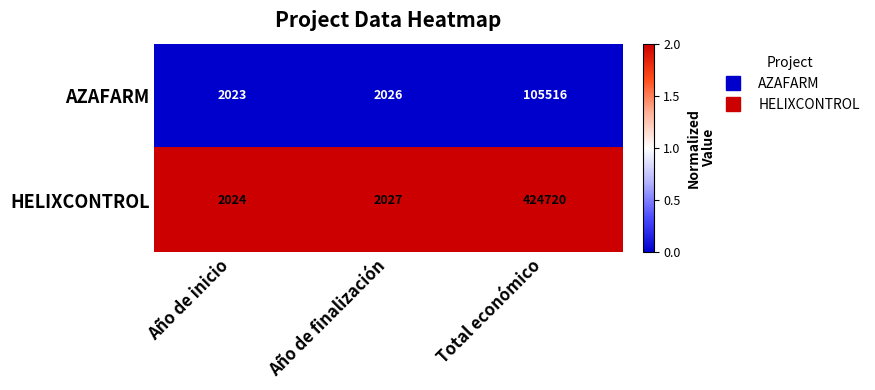

At which category is the sum across all series the highest?

Total económico